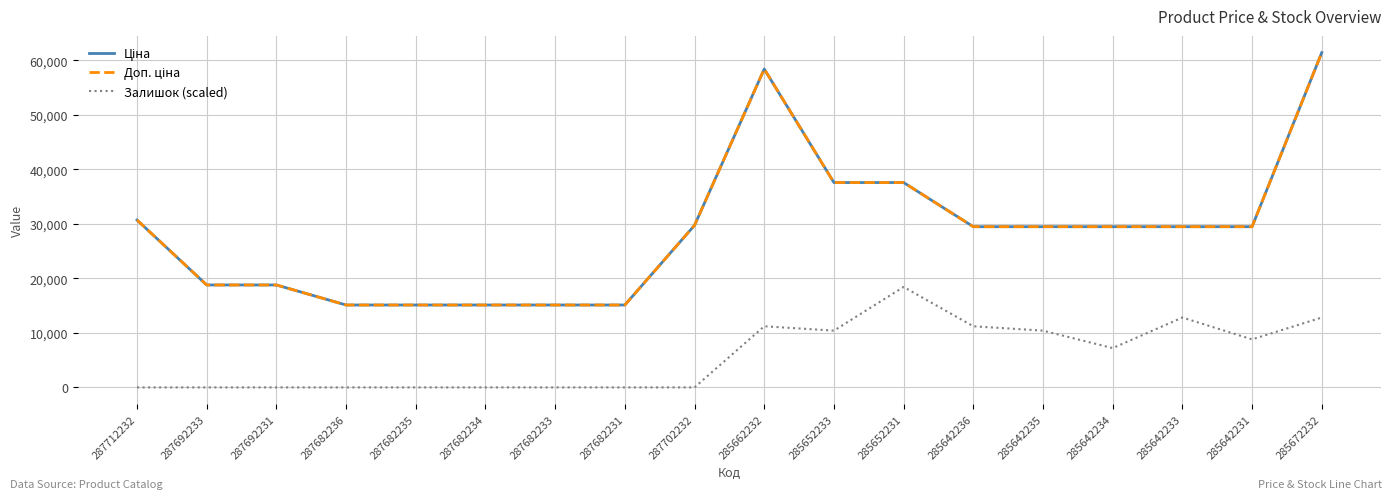

List the series in order of their peak value, highest first.

Ціна, Доп. ціна, Залишок (scaled)